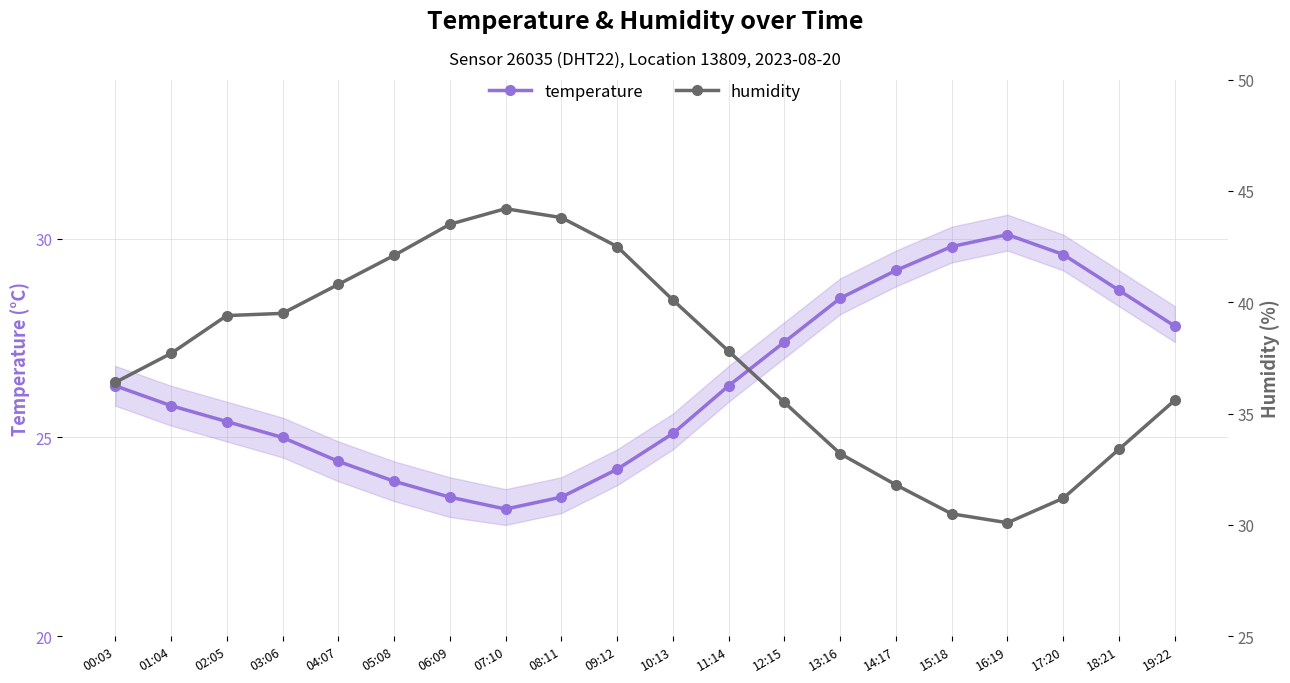

Is the value of temperature at 15:18 greater than the value of humidity at 17:20?

No